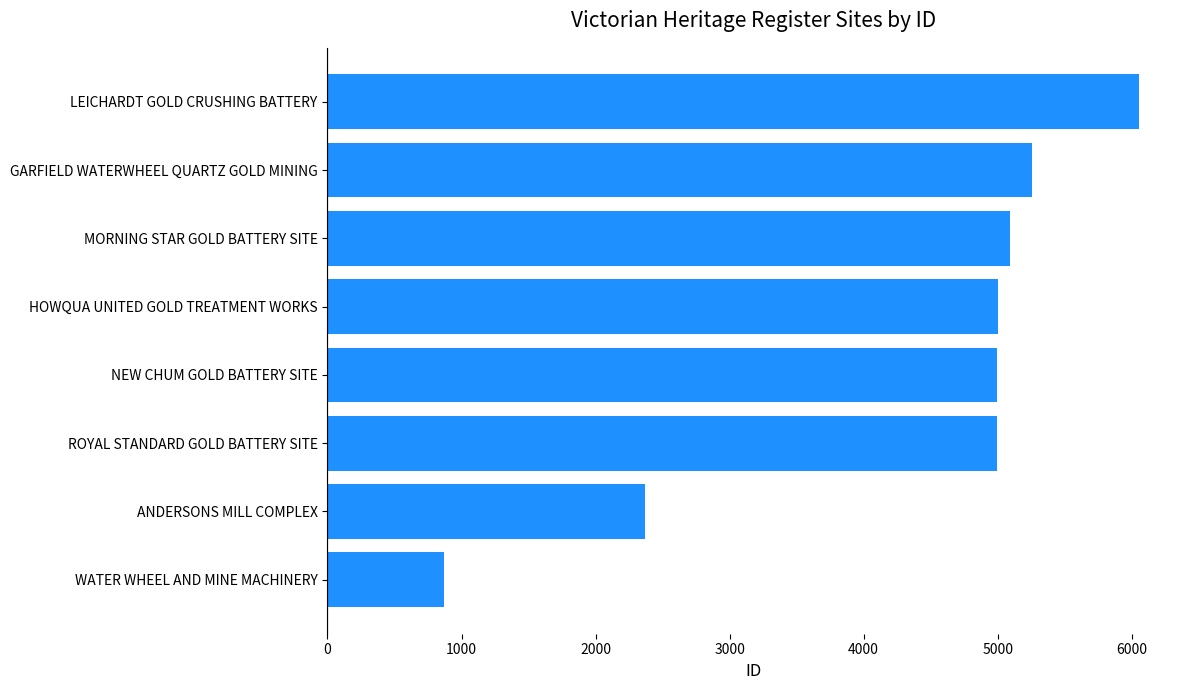

What is the sum of all values?

34622